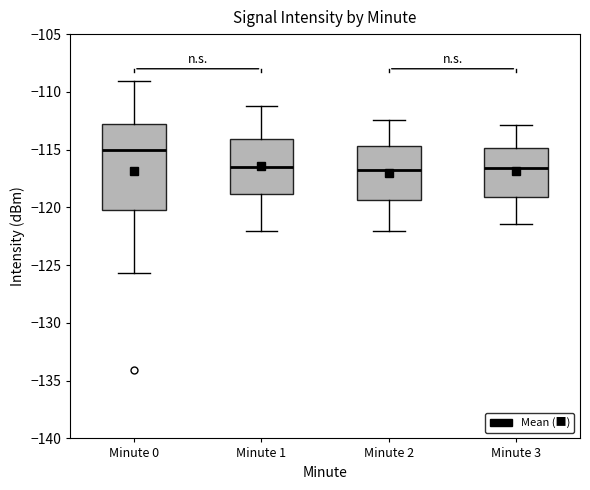

Reading left to right, read every box against the y-axis: the position of its median line, the range the box covers, and the ends of its whiskers. The values are not printed on the chart, so give them approximately, as read against the axis.

Minute 0: median -115.0, box -120.0 to -113.0, whiskers -125.5 to -109.0
Minute 1: median -116.5, box -119.0 to -114.0, whiskers -122.0 to -111.0
Minute 2: median -117.0, box -119.5 to -114.5, whiskers -122.0 to -112.5
Minute 3: median -116.5, box -119.0 to -115.0, whiskers -121.5 to -113.0